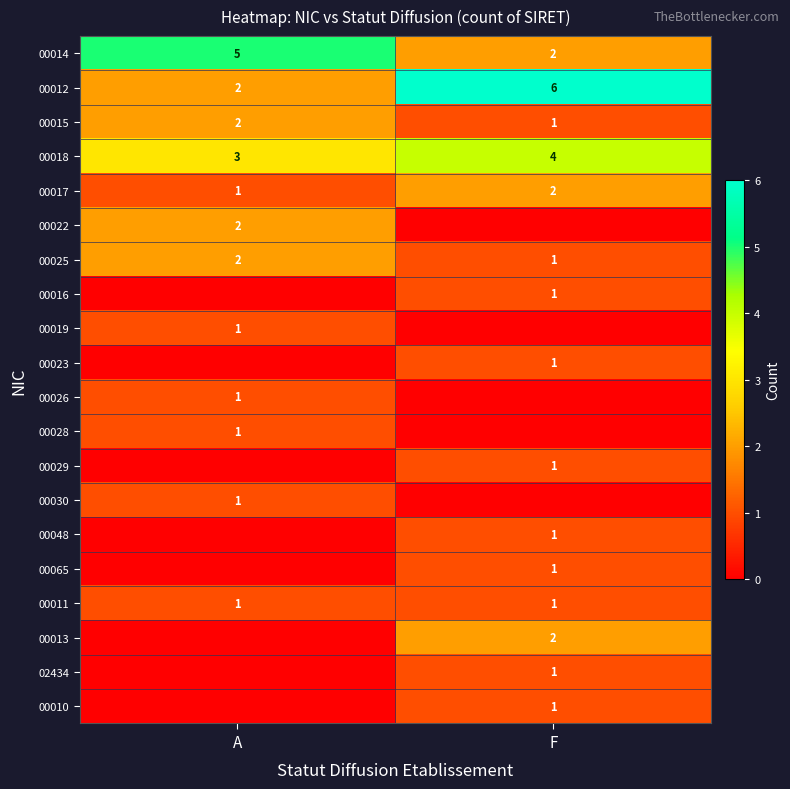

How many data points does each series have?

2